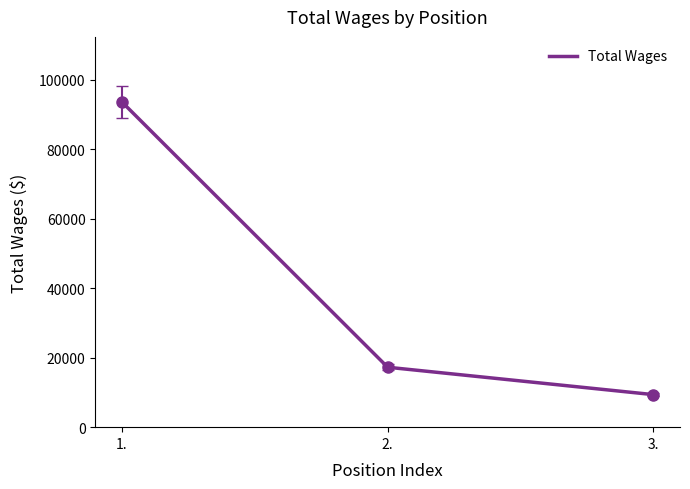

Between 2. and 3., which is larger?

2.